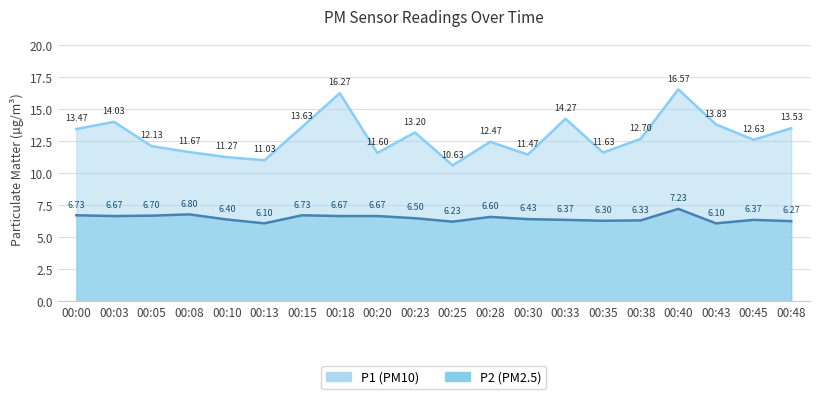

How many lines are shown in the chart?

2